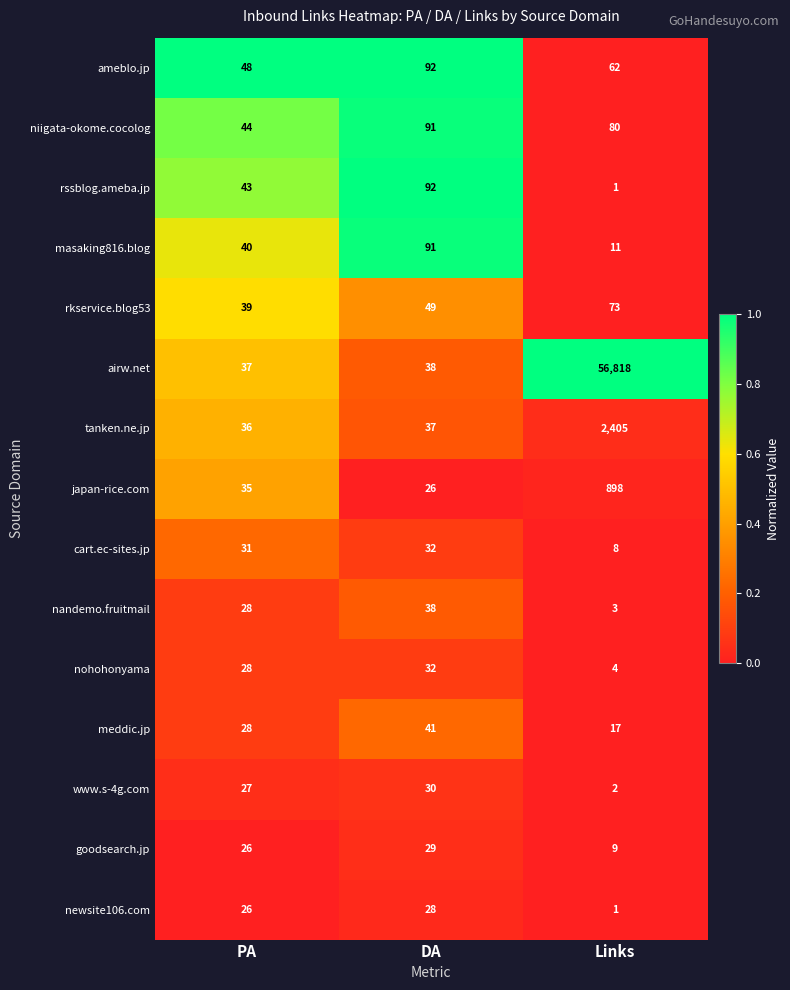

At which category is the sum across all series the highest?

Links